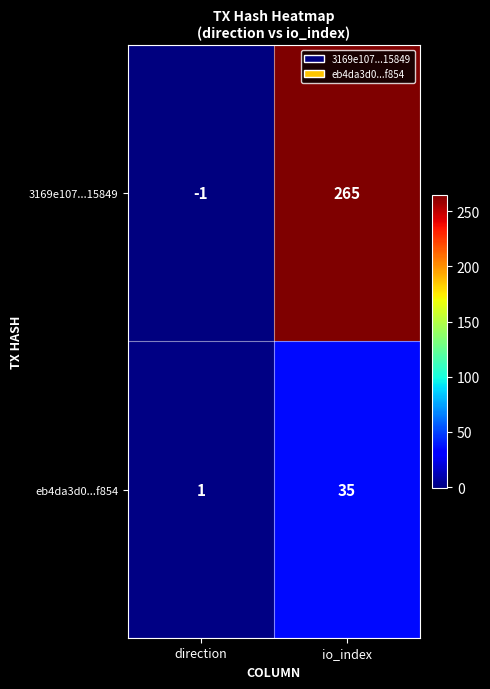

Reading left to right, list all the values displayed in this chart.

3169e107...15849: direction=-1	io_index=265
eb4da3d0...f854: direction=1	io_index=35